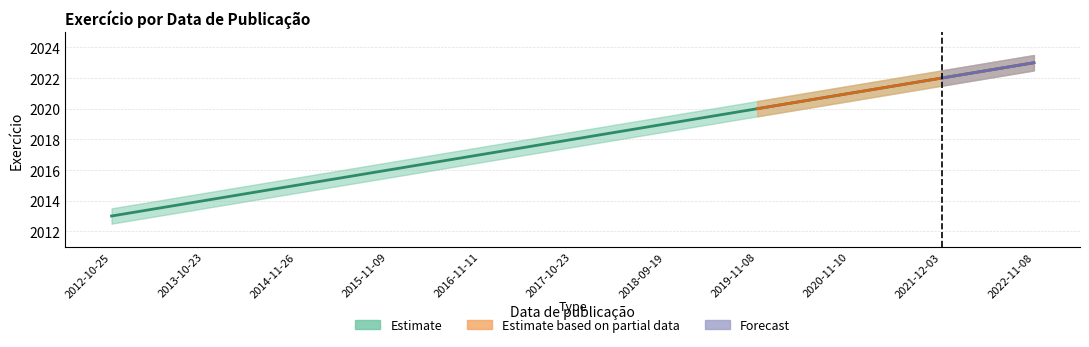

How many values are between 2015 and 2021?

7